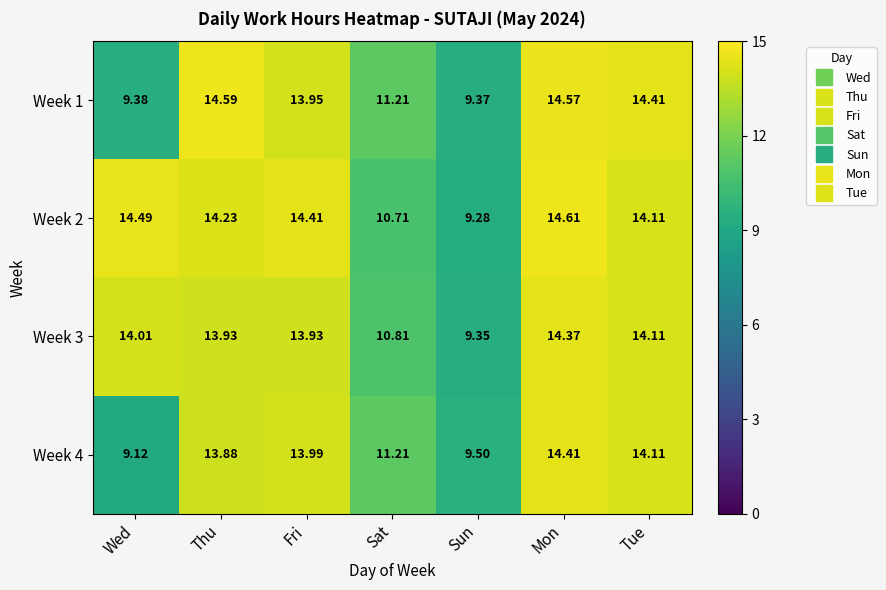

Rank the series by their average value, from highest to lowest.

Week 2, Week 3, Week 1, Week 4